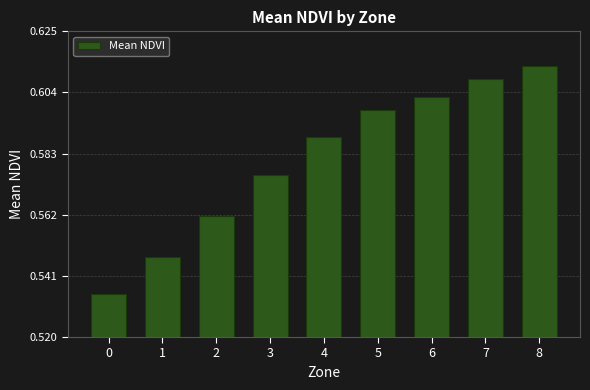

How many values are between 0 and 1?

9